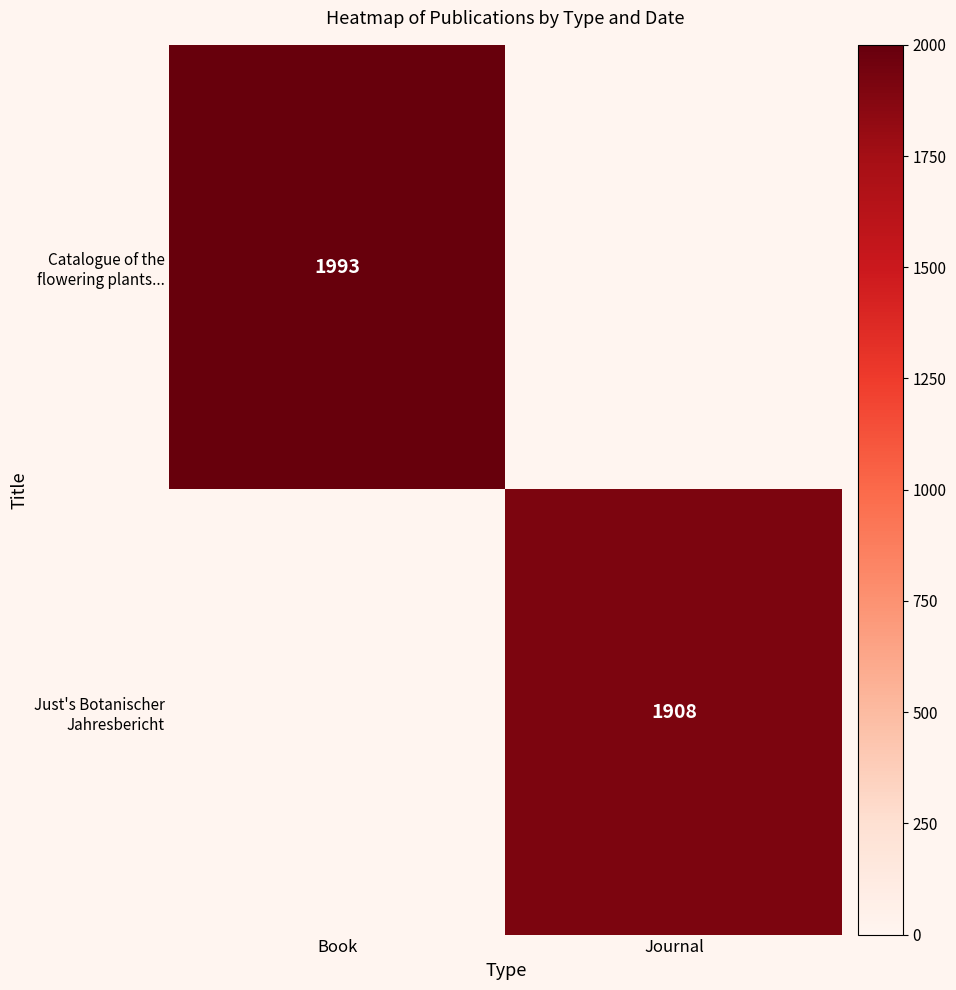

What is the sum of all Catalogue of the flowering plants... values?

1993